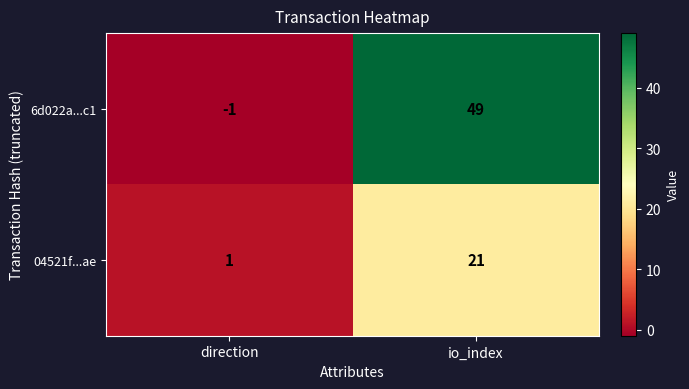

Where is 6d022a...c1 nearest to the value 24?

direction